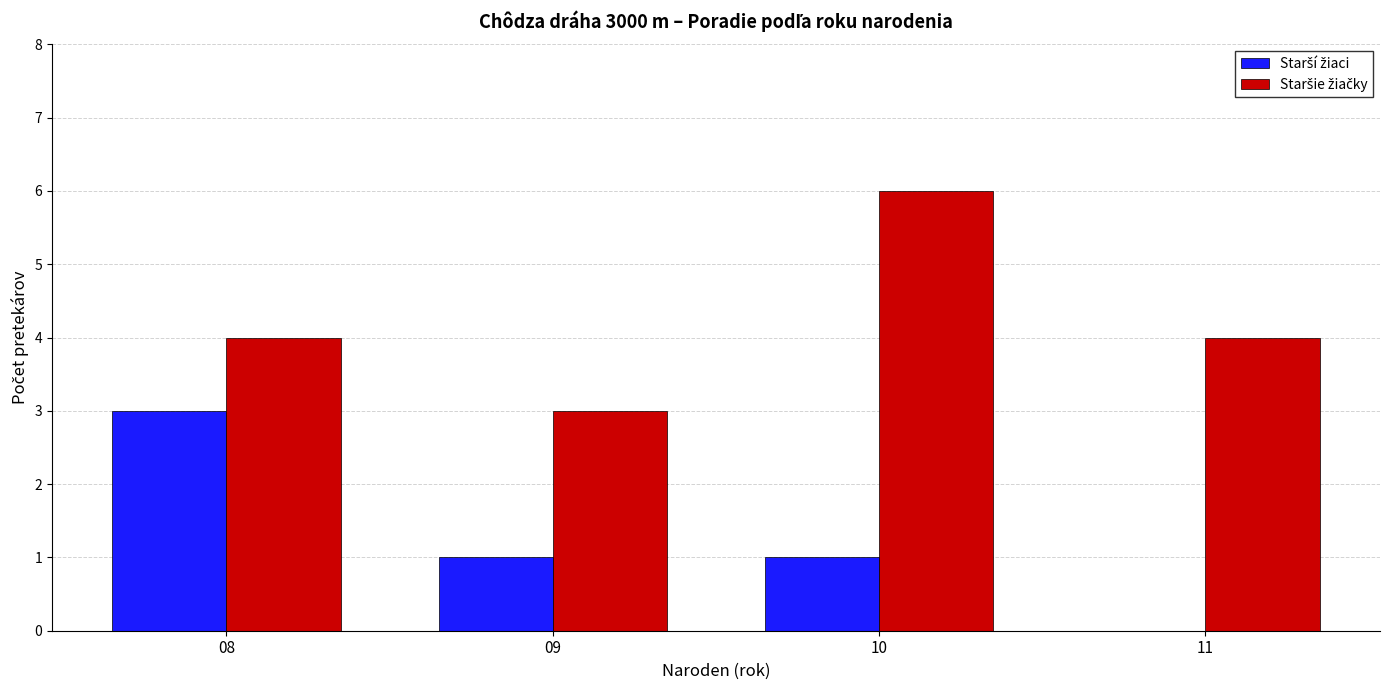

Which category has the highest value across all series?

10